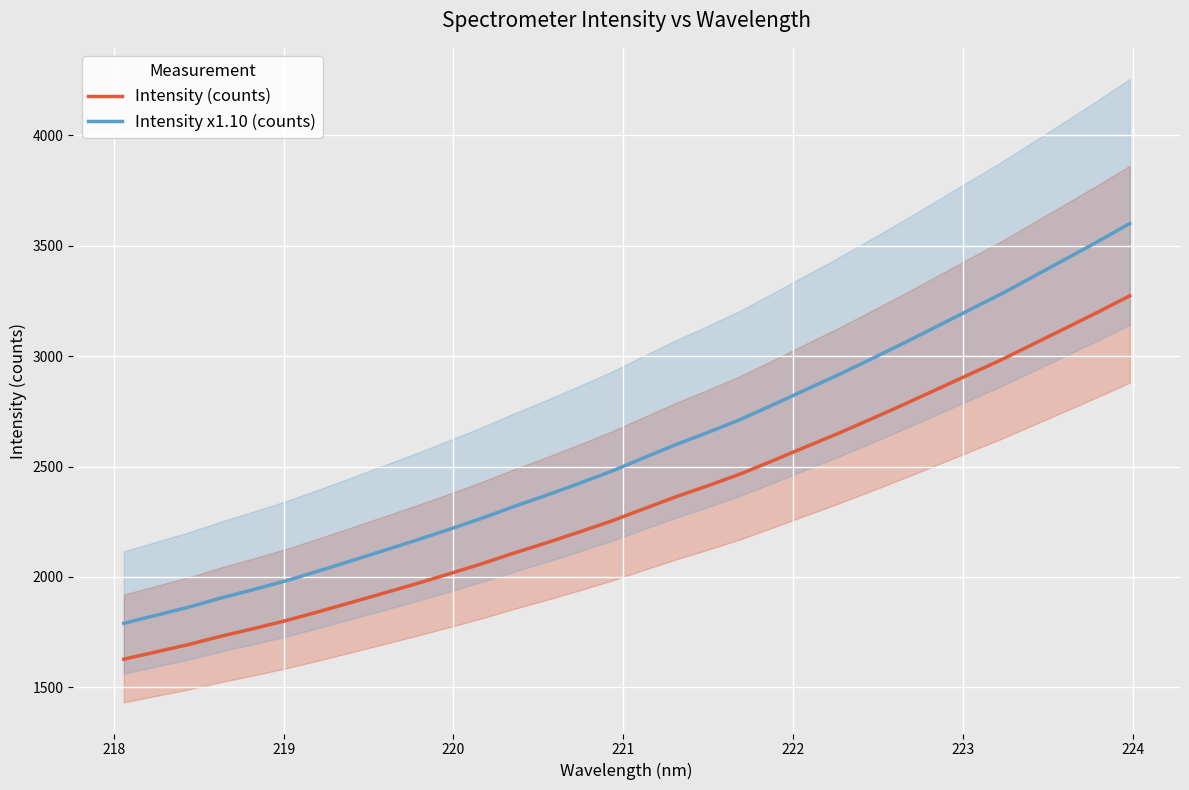

What is the sum of all Intensity (counts) values?

74895.3